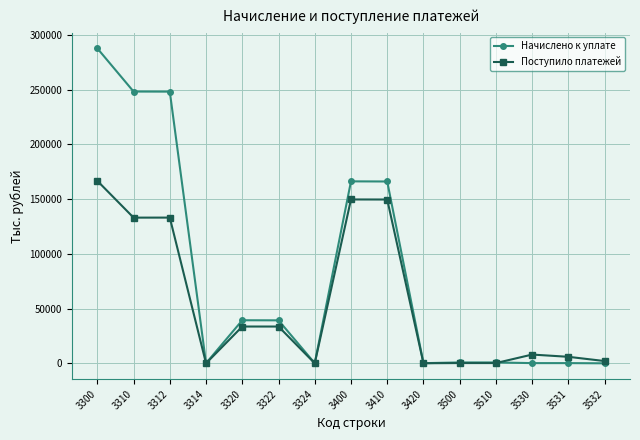

Rank the series by their maximum value, from lowest to highest.

Поступило платежей, Начислено к уплате